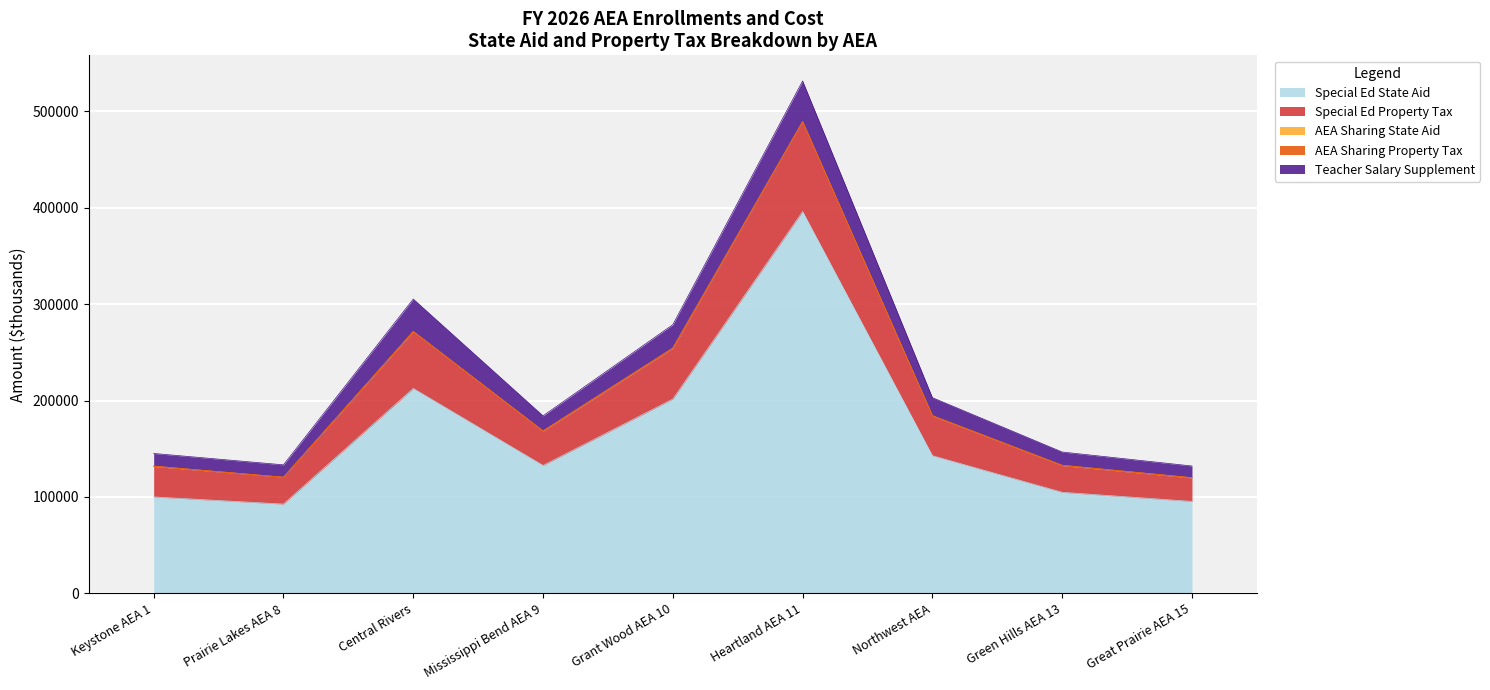

Is the value of Special Ed Property Tax at Prairie Lakes AEA 8 greater than the value of Teacher Salary Supplement at Heartland AEA 11?

No